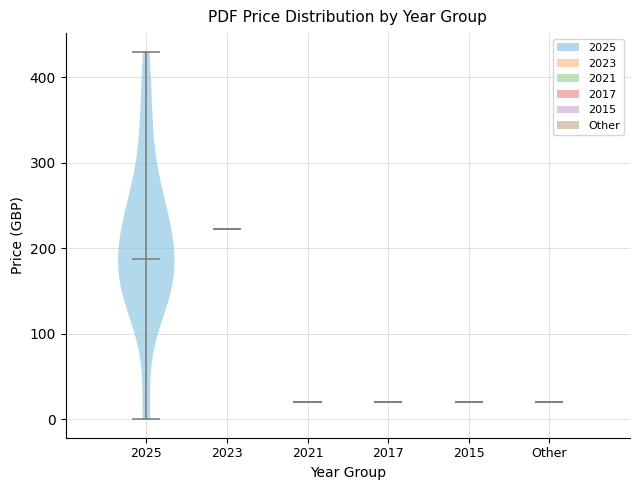

Reading left to right, read every violin against the y-axis: where its median line is, and the lowest and highest points it reaches. The values are not printed on the chart, so give them approximately, as read against the axis.

2025: median line 190, lowest point 0, highest point 430
2023: median line 220, lowest point 220, highest point 220
2021: median line 20, lowest point 20, highest point 20
2017: median line 20, lowest point 20, highest point 20
2015: median line 20, lowest point 20, highest point 20
Other: median line 20, lowest point 20, highest point 20